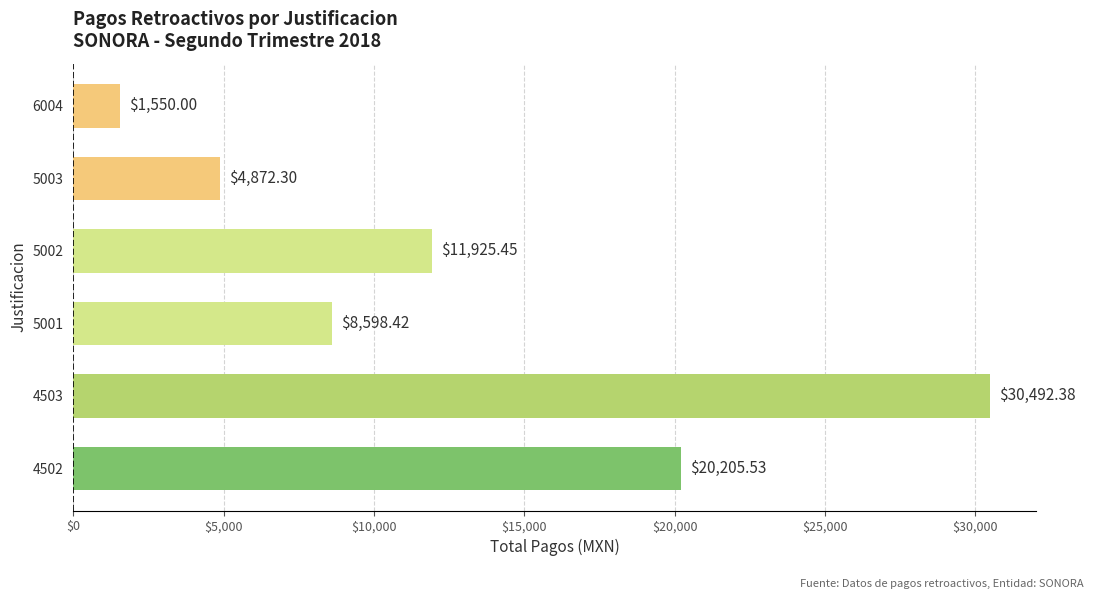

How many data points are above 11925?

3